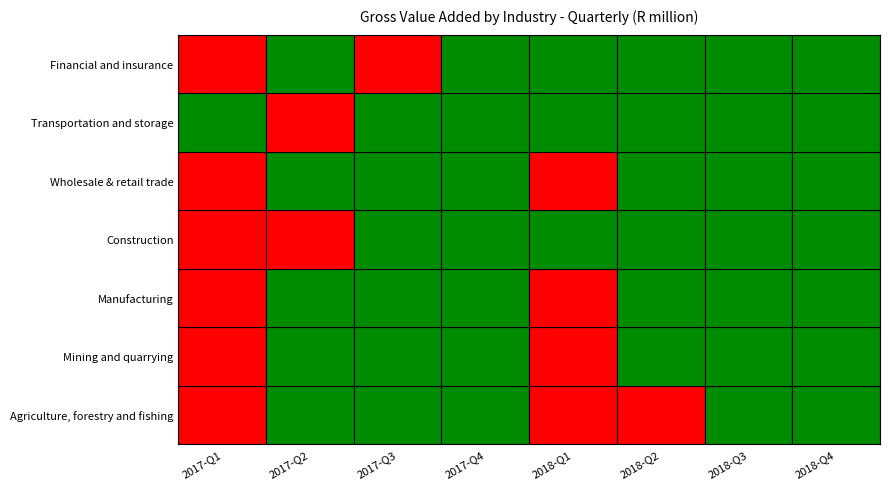

What is the total value across all series at 2018-Q2?

52934